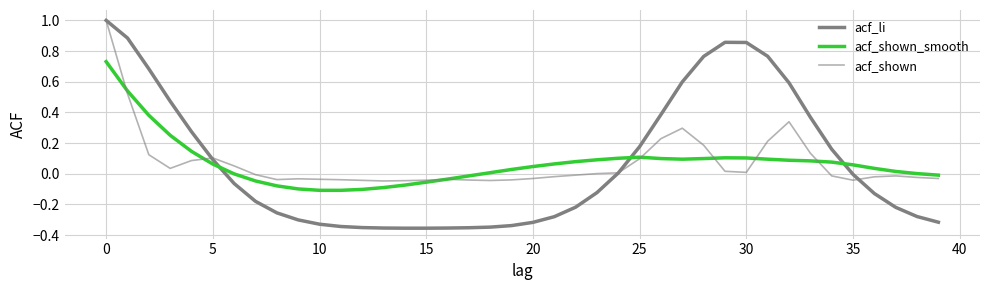

How many lines are shown in the chart?

3